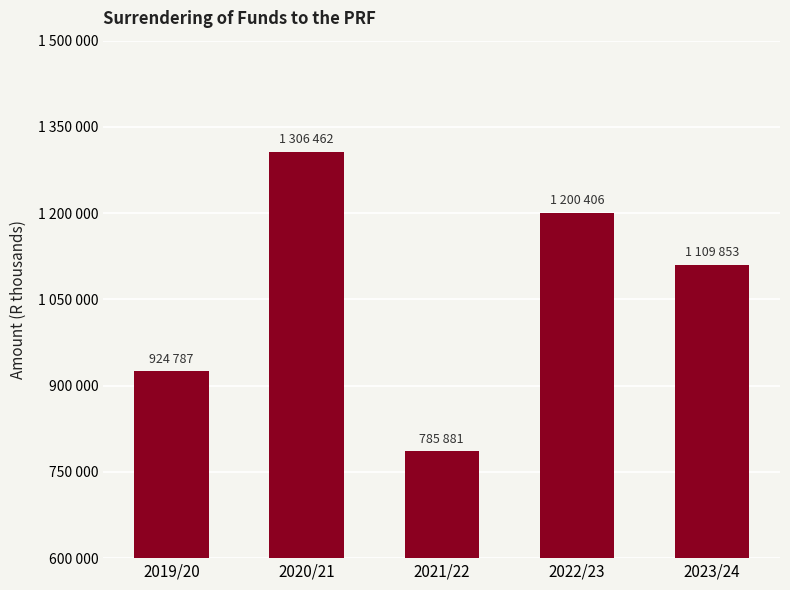

At which category does the chart reach its minimum across all series?

2021/22